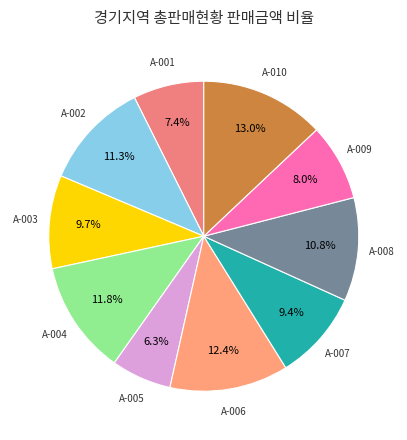

To the nearest percent, what percentage of the pie is A-008?

11%